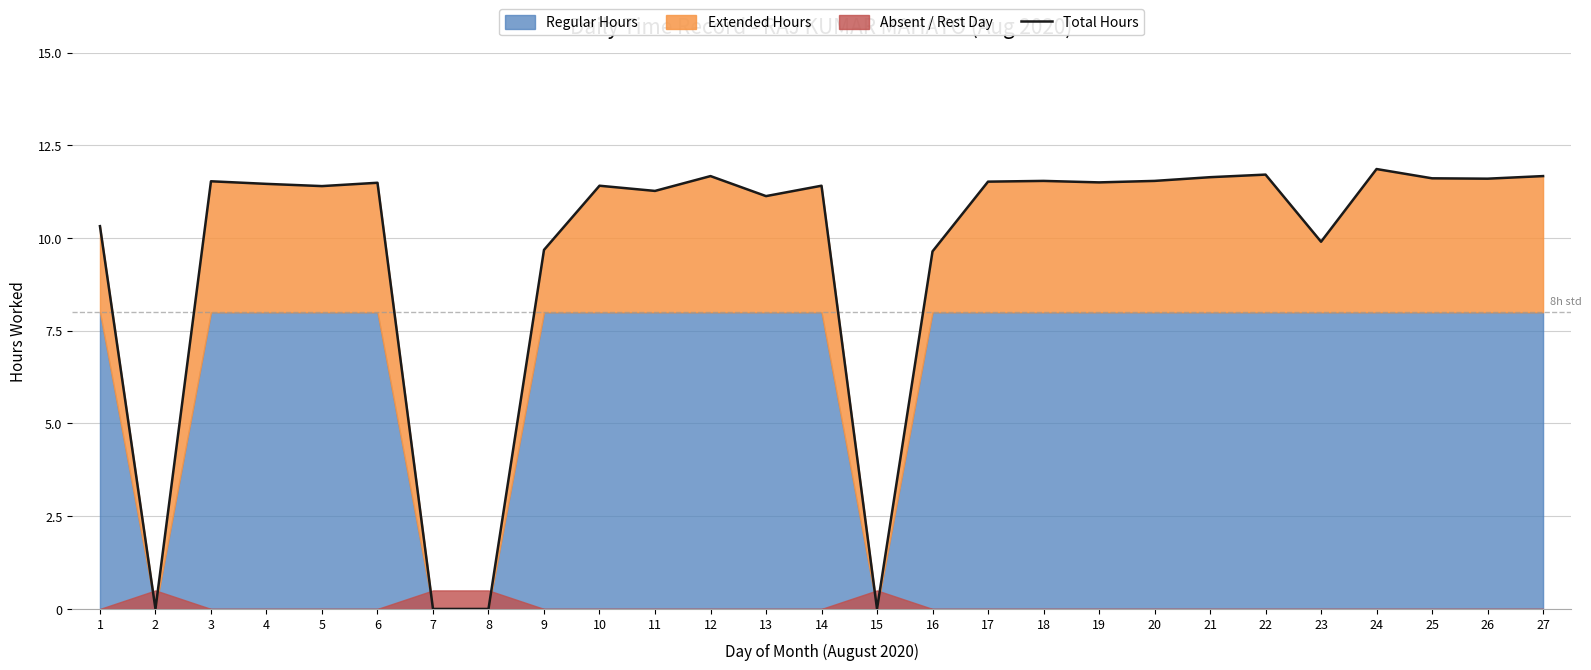

Which label corresponds to the largest value in the chart?

24